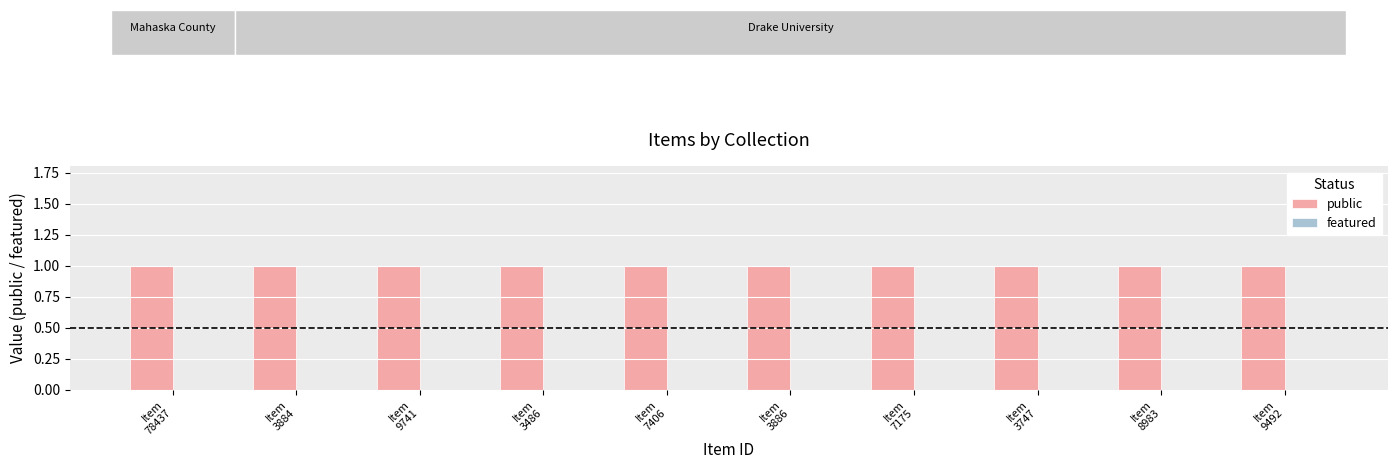

At how many categories does at least one series exceed 0?

10